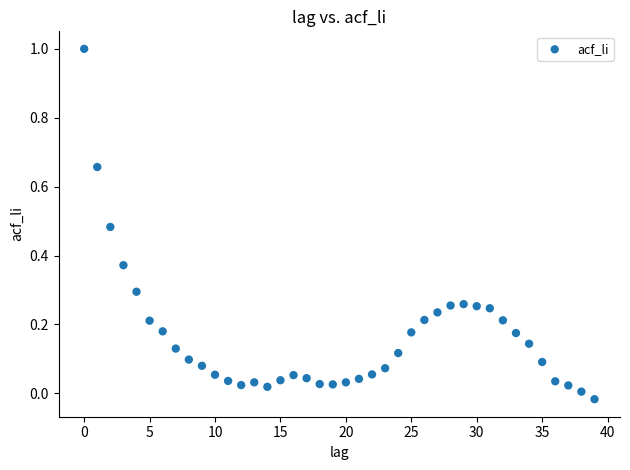

Count the number of points in this scatter plot.

40